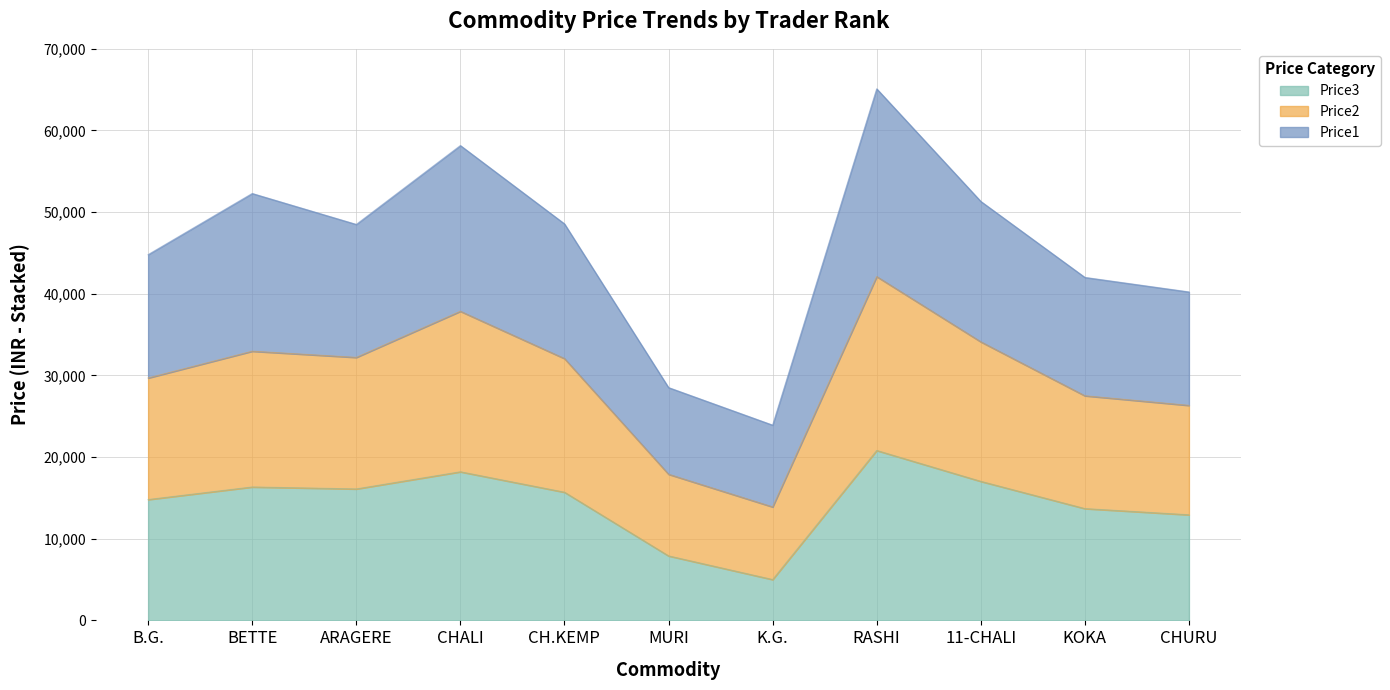

True or false: Price3 and Price2 intersect in this chart.

False